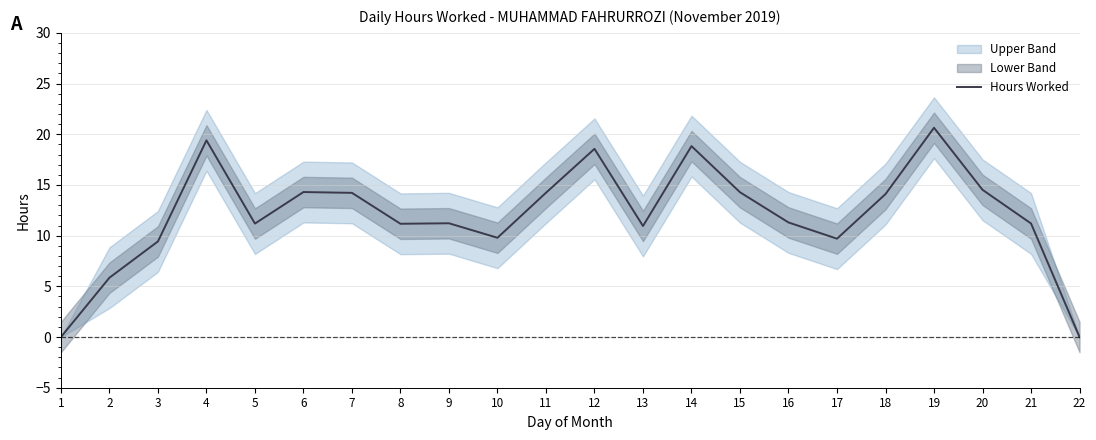

What is the difference between the maximum and second lowest values?

20.6